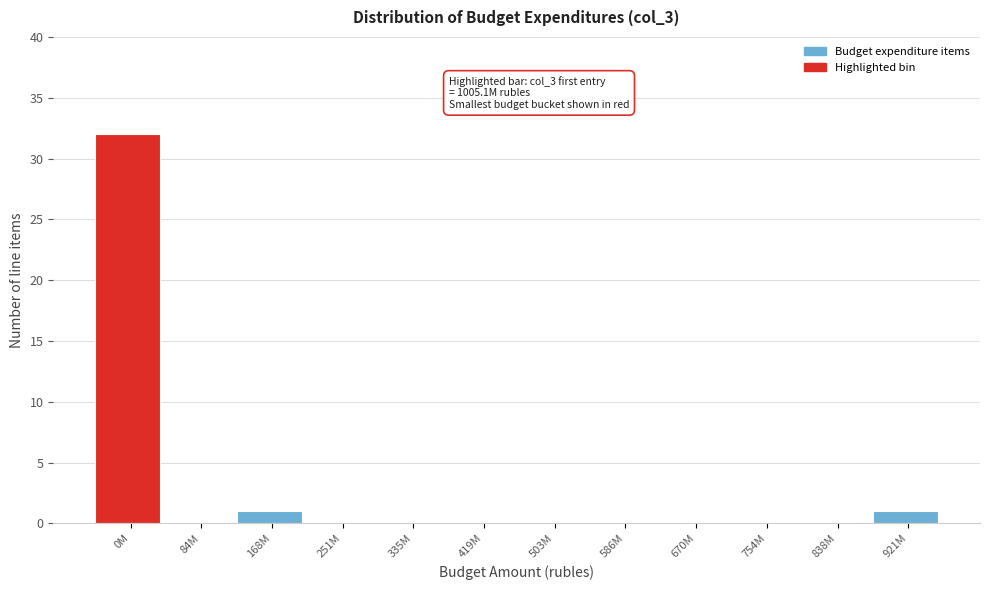

Reading right to left, what are all the values shown in this chart?

921M=1	838M=0	754M=0	670M=0	586M=0	503M=0	419M=0	335M=0	251M=0	168M=1	84M=0	0M=32